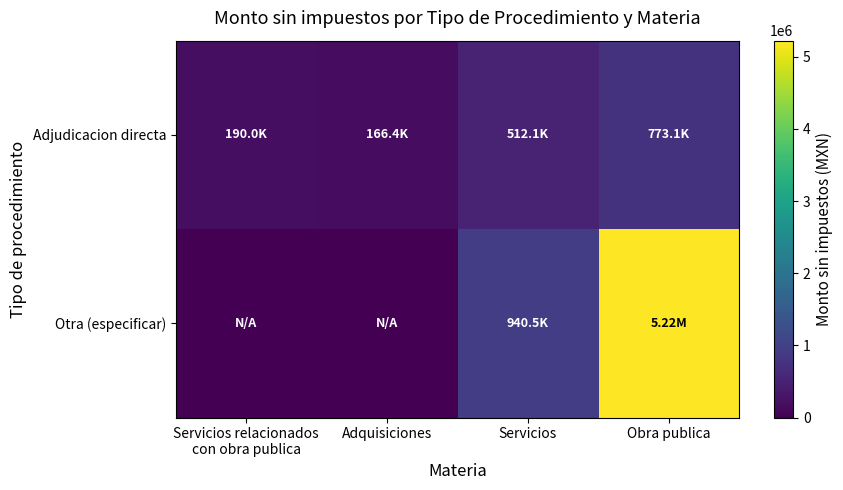

Which has a higher value, Servicios relacionados
con obra publica or Servicios?

Servicios